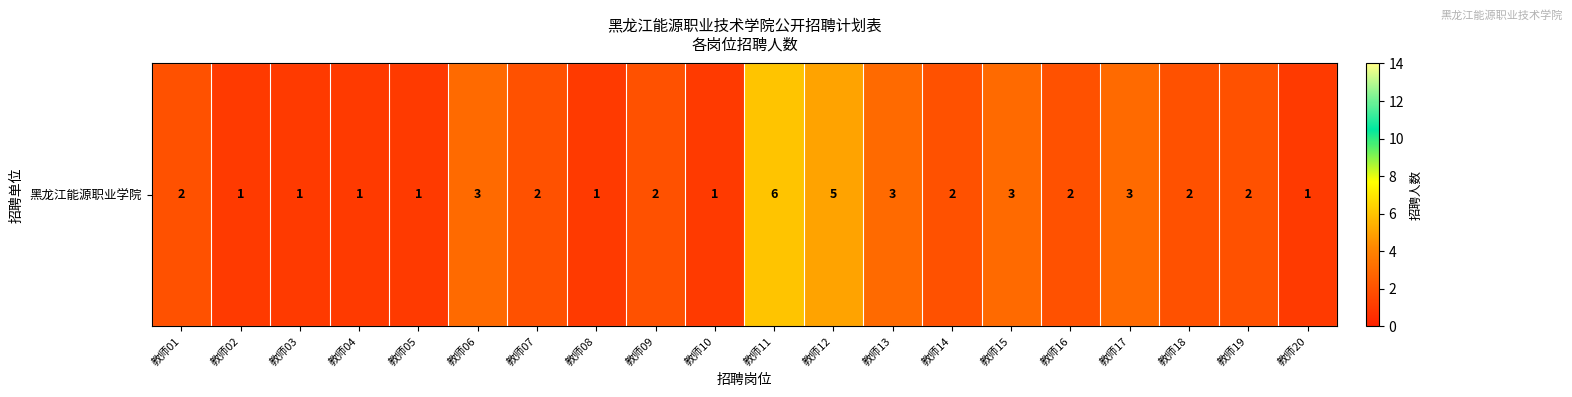

Approximately how many times larger is the value at 教师13 compared to 教师12?

0.6